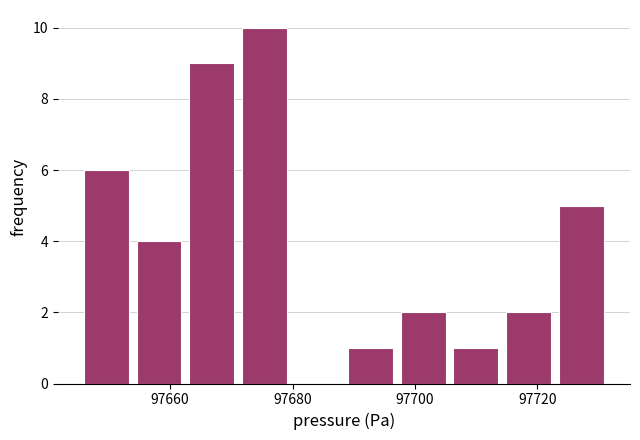

Which range on the x-axis has the tallest bar?

97672 to 97680